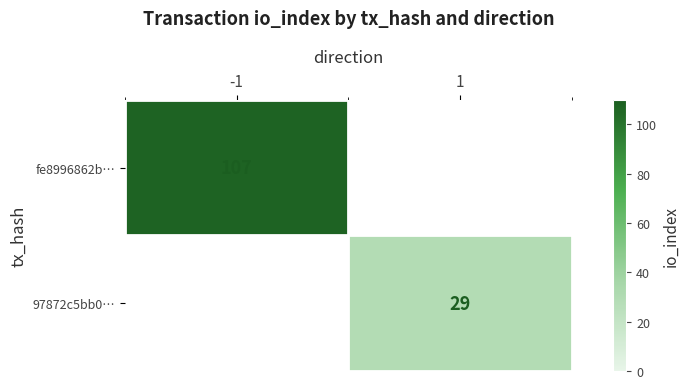

Is it true that 97872c5bb0… equals 29 at 1?

True